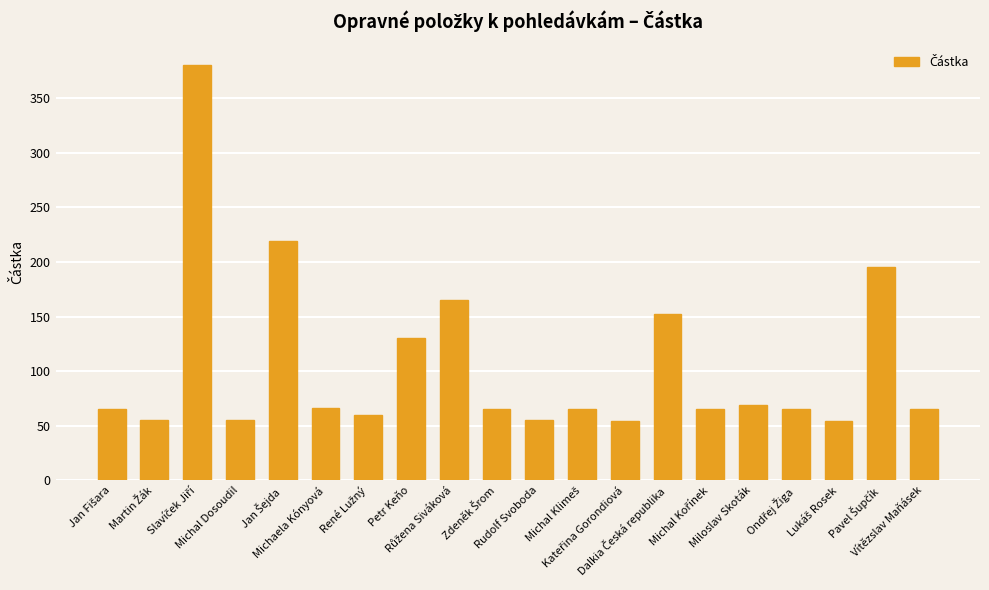

What is the sum of all values?

2100.6